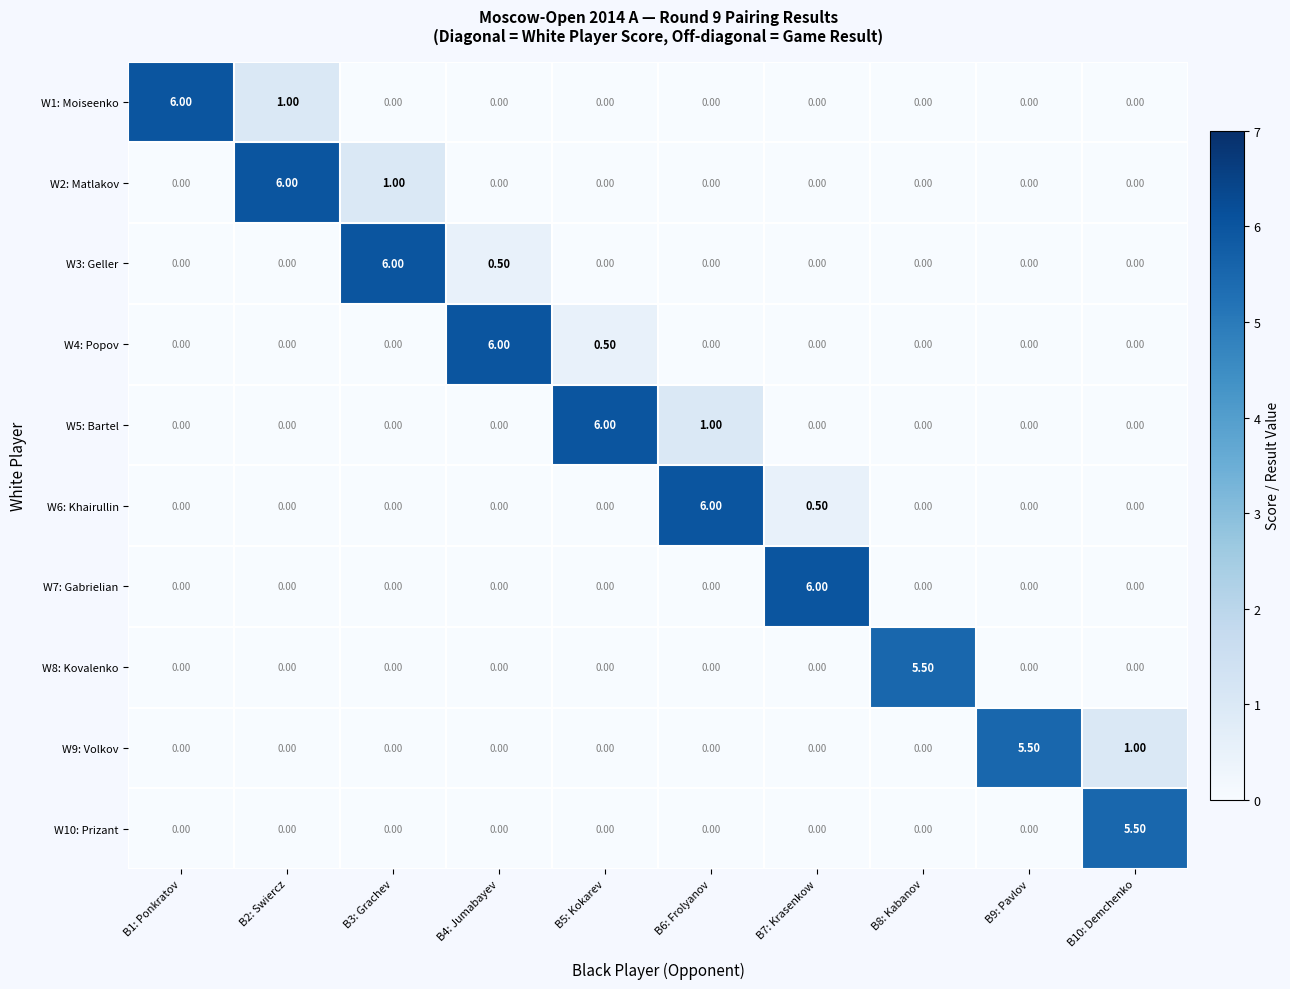

What is the difference between the second highest and minimum values in the W4: Popov series?

0.5